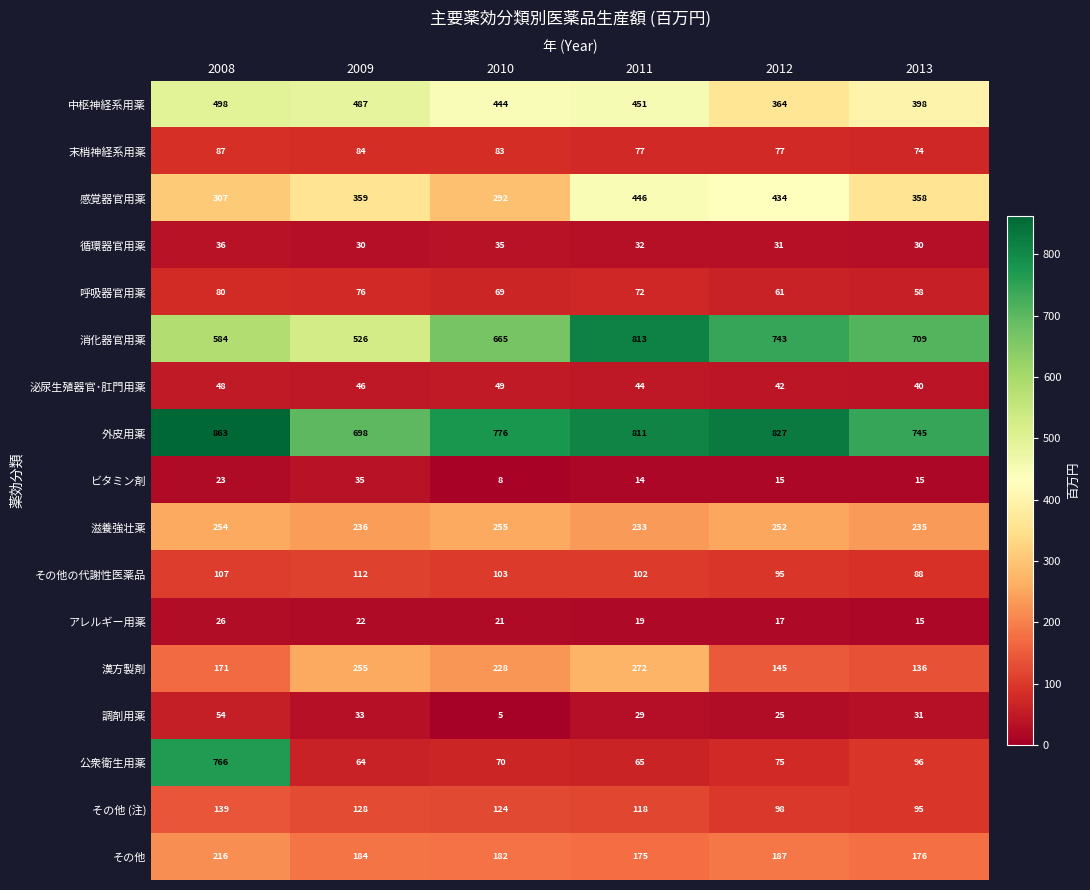

Is it true that 呼吸器官用薬 equals 61 at 2012?

True